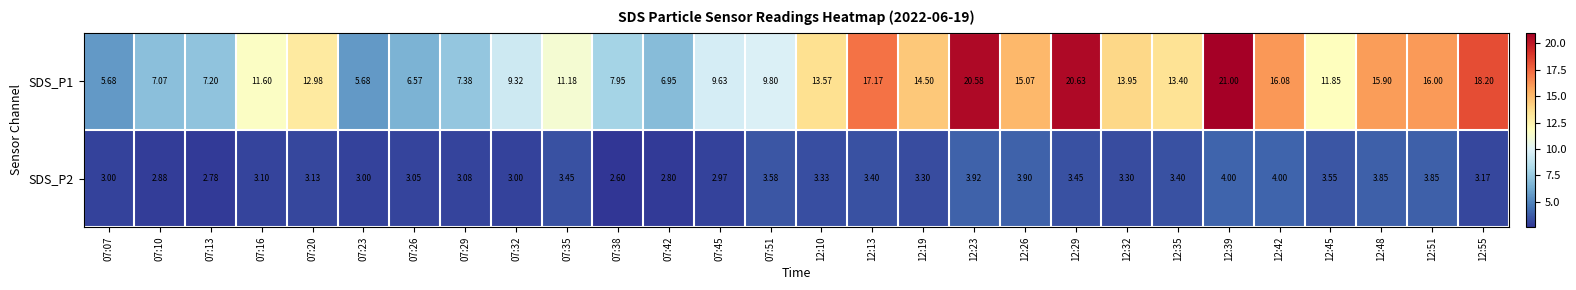

At which category is the sum across all series the highest?

12:39